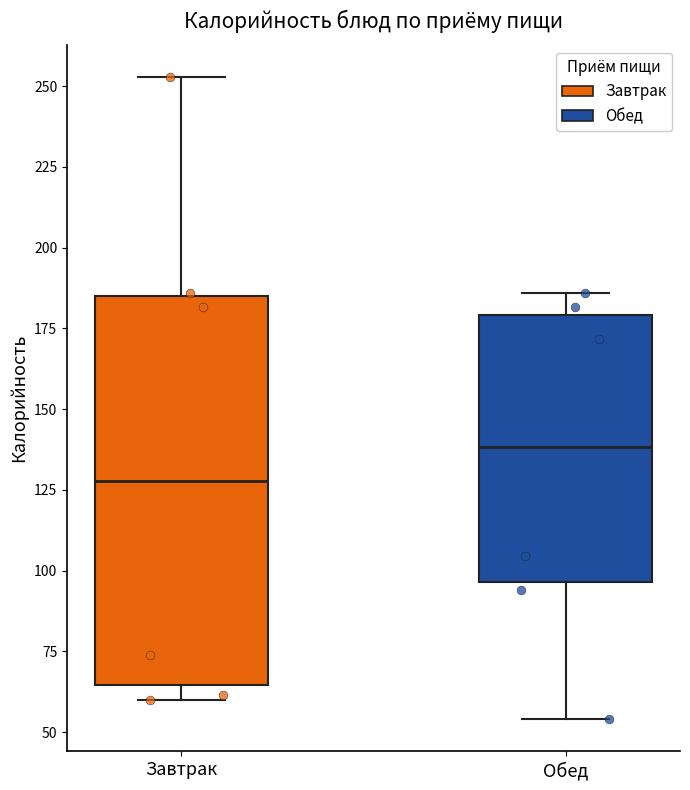

Which box's median line is the highest?

Обед